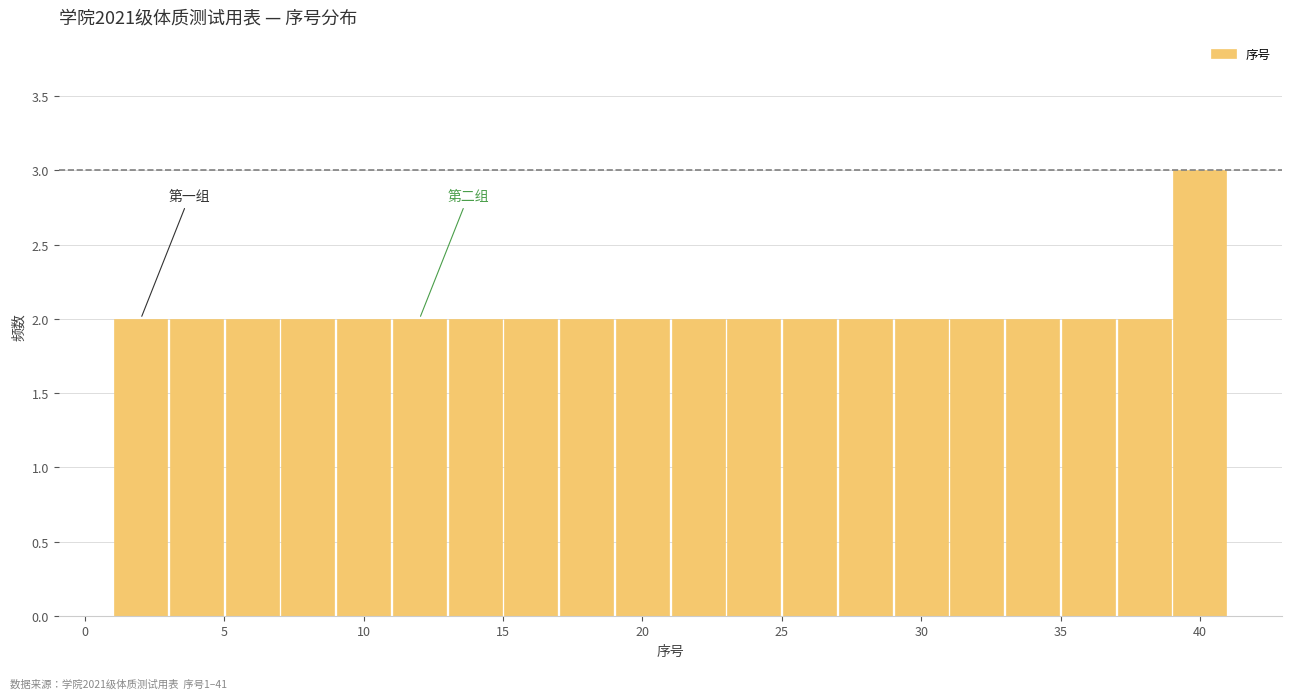

Over which range of the x-axis is the bar tallest?

39 to 41